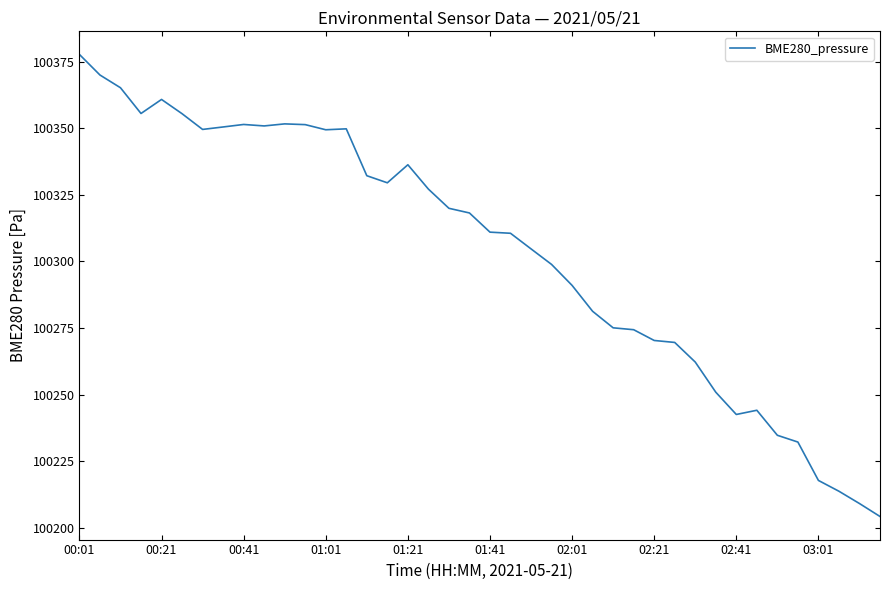

What is the minimum value shown in the chart?

100204.3